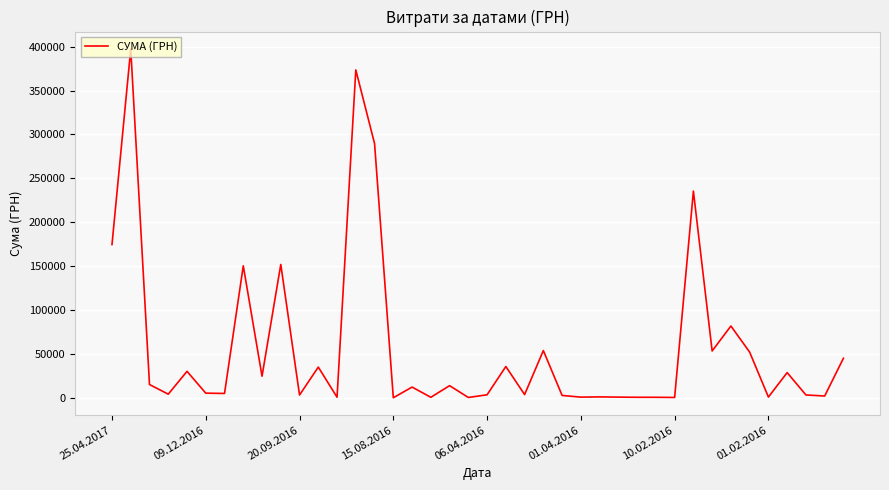

What is the greatest value displayed?

397314.8